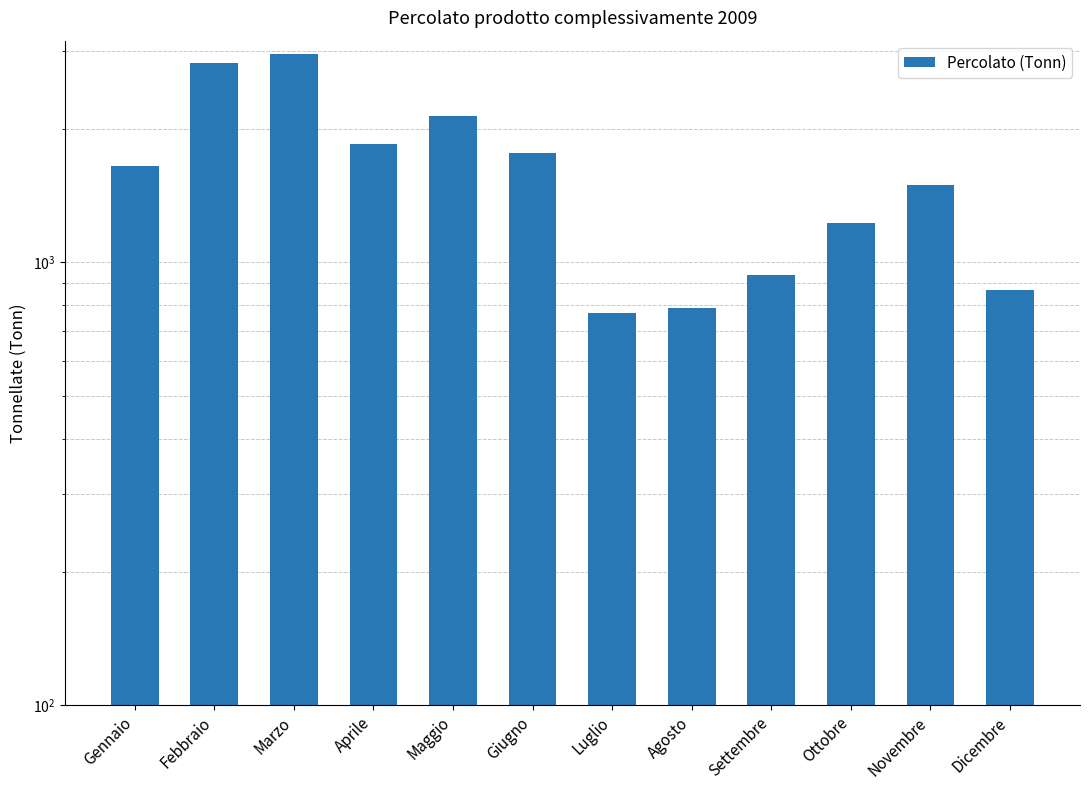

What is the label of the 10th bar from the left?

Ottobre